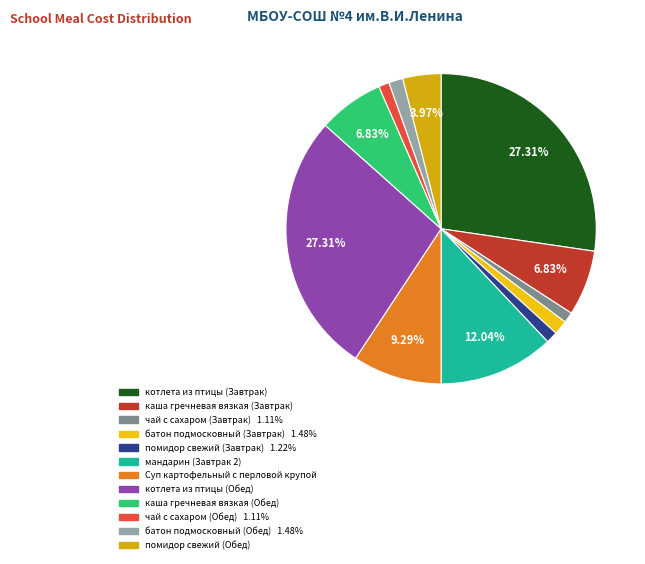

How many segments does this pie chart have?

12